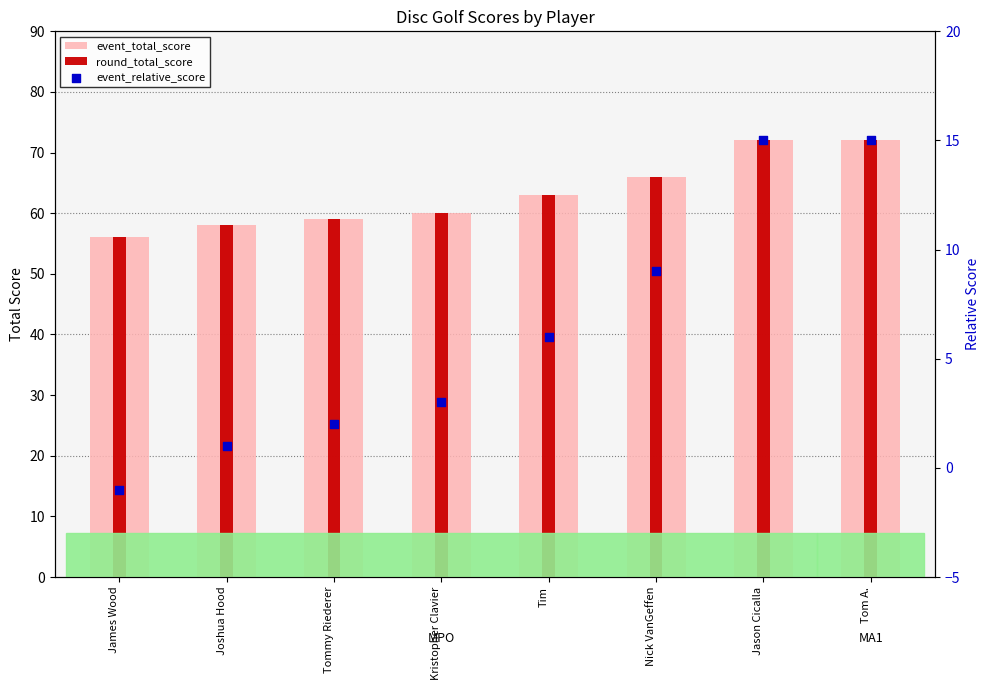

At which category is the sum across all series the highest?

Jason Cicalla